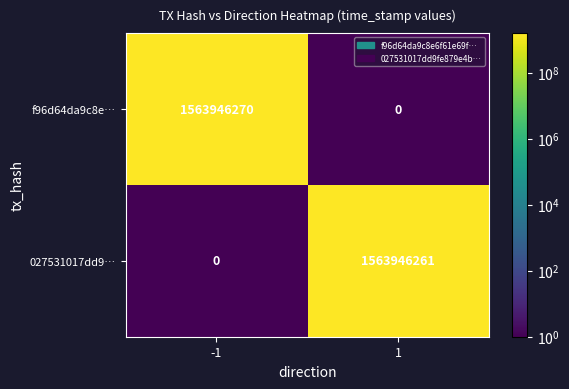

Reading left to right, what are all the values shown in this chart?

f96d64da9c8e…: -1=1563946270	1=0
027531017dd9…: -1=0	1=1563946261